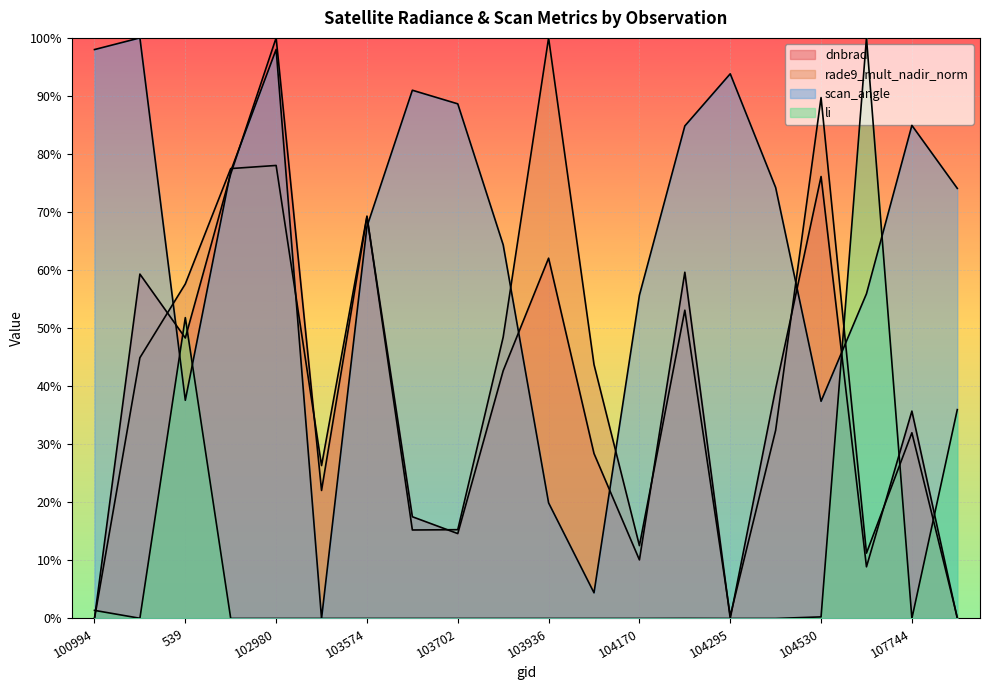

Reading left to right, what are all the values shown in this chart?

dnbrad: 0.0	0.6	0.5	0.8	1.0	0.2	0.7	0.2	0.1	0.4	0.6	0.3	0.1	0.6	0.0	0.4	0.8	0.1	0.4	0.0
rade9_mult_nadir_norm: 0.0	0.4	0.6	0.8	0.8	0.3	0.7	0.2	0.2	0.5	1.0	0.4	0.1	0.5	0.0	0.3	0.9	0.1	0.3	0.0
scan_angle: 1.0	1.0	0.4	0.8	1.0	0.0	0.7	0.9	0.9	0.6	0.2	0.0	0.6	0.8	0.9	0.7	0.4	0.6	0.8	0.7
li: 0.0	0.0	0.5	0.0	0.0	0.0	0.0	0.0	0.0	0.0	0.0	0.0	0.0	0.0	0.0	0.0	0.0	1.0	0.0	0.4